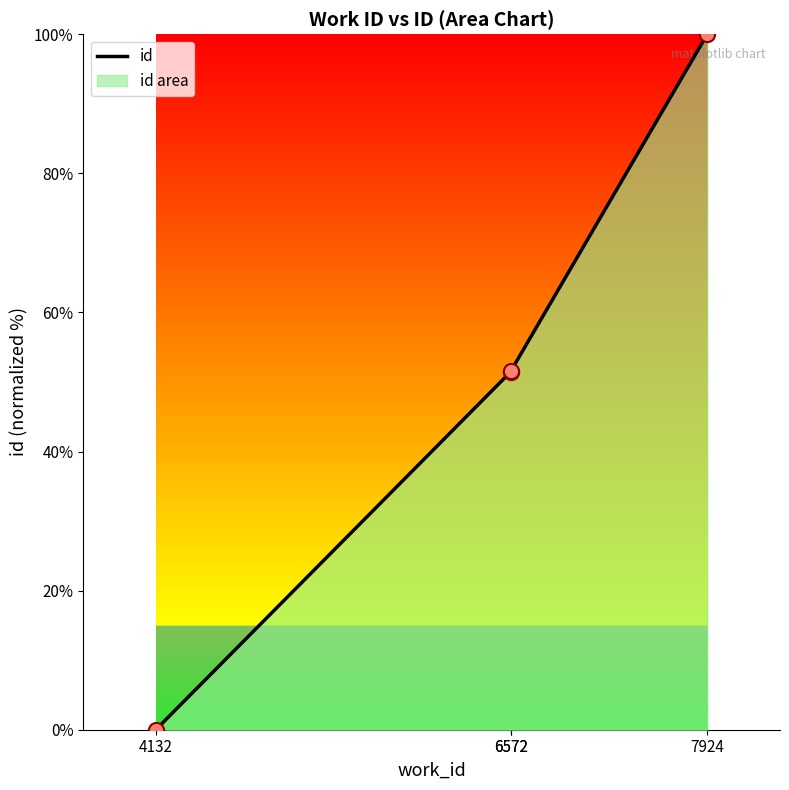

Approximately how many times larger is the value at 6572 compared to 6572?

1.0